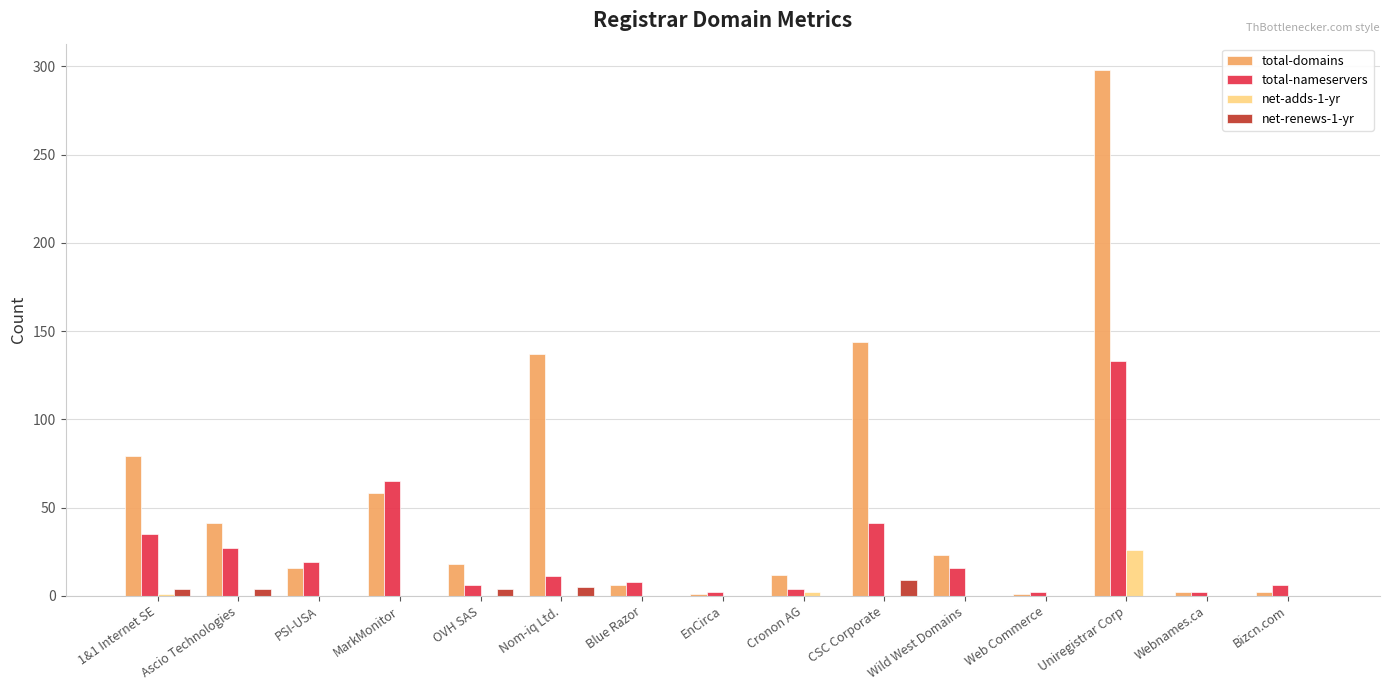

Which series changed the most between Wild West Domains and Web Commerce?

total-domains